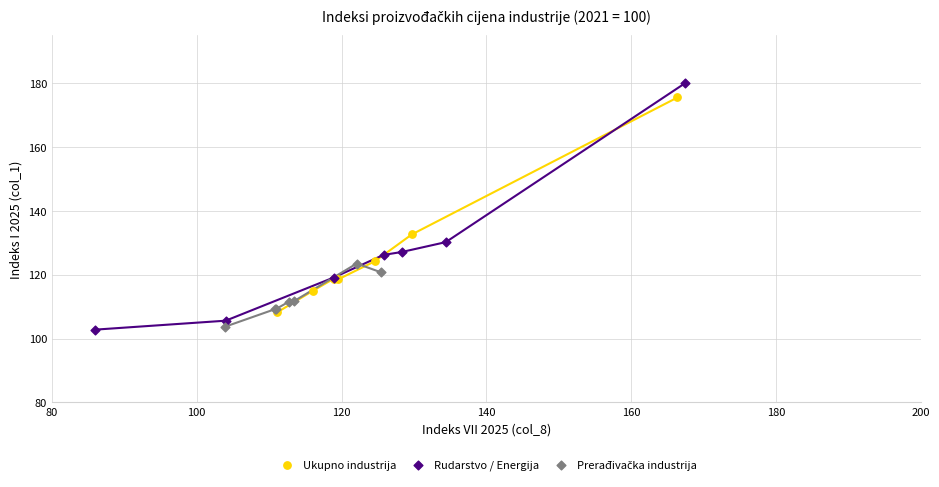

Which series has the largest Y range (max minus min)?

Rudarstvo / Energija